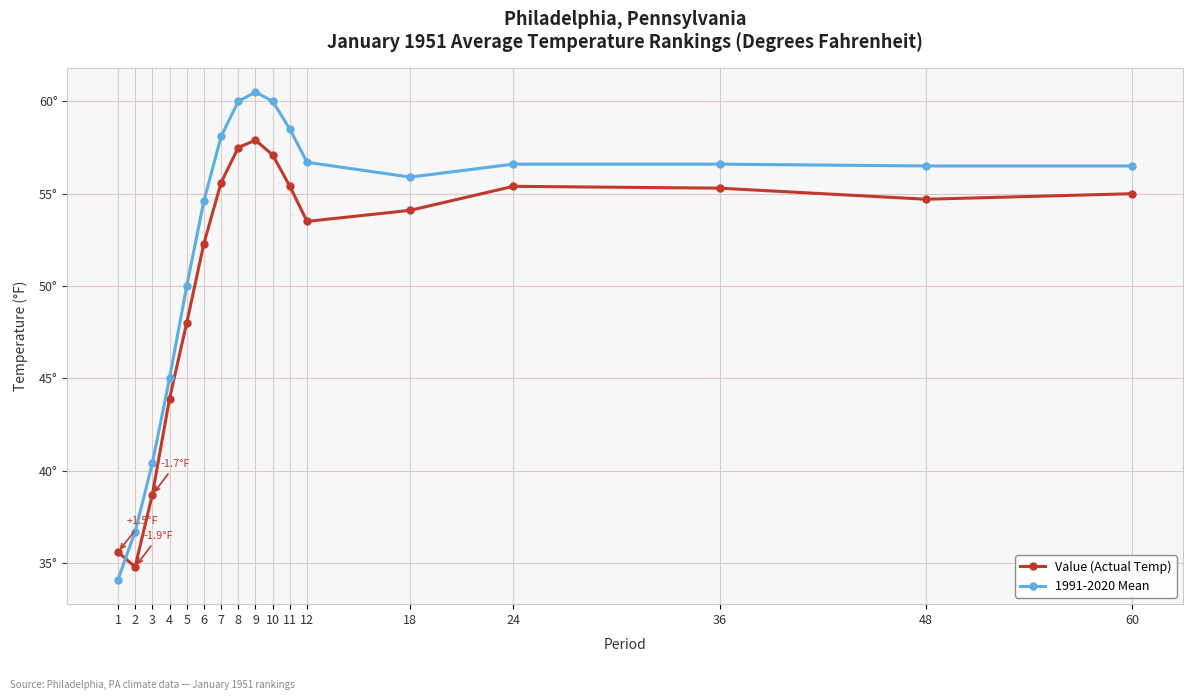

Where do Value (Actual Temp) and 1991-2020 Mean first cross each other?

1 and 2